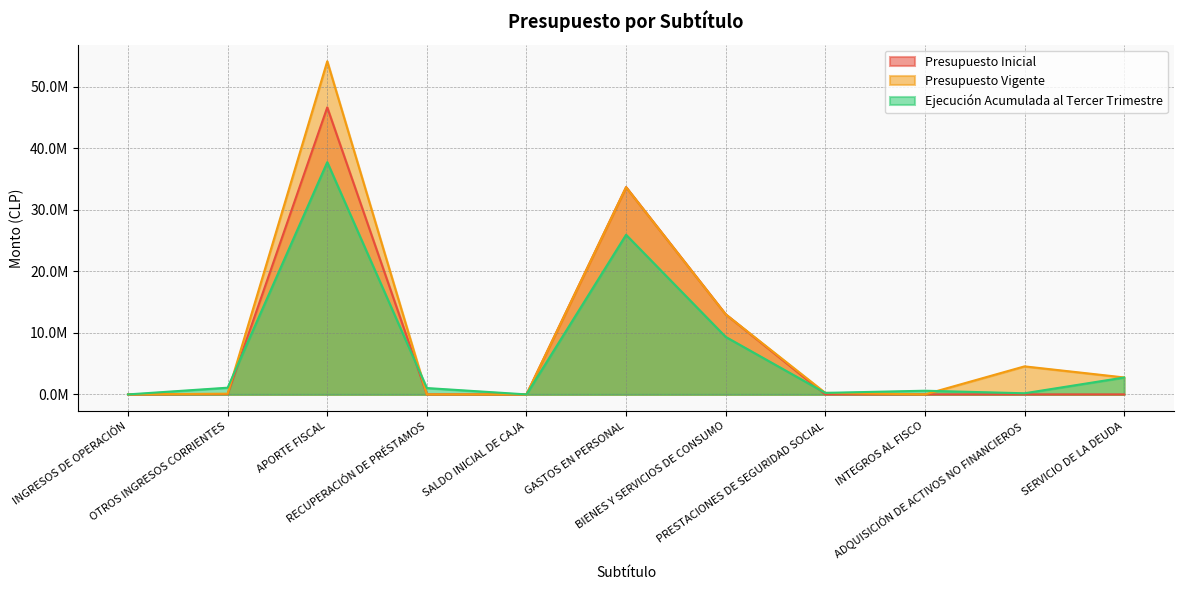

Which has a higher value, GASTOS EN PERSONAL or OTROS INGRESOS CORRIENTES?

GASTOS EN PERSONAL